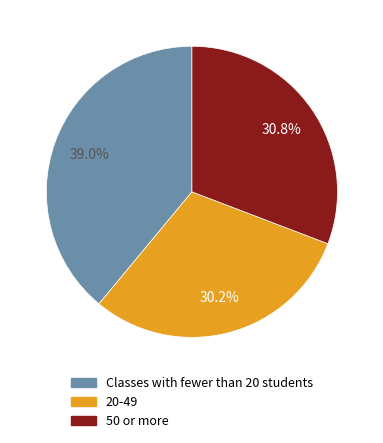

Does any single category account for the majority?

No